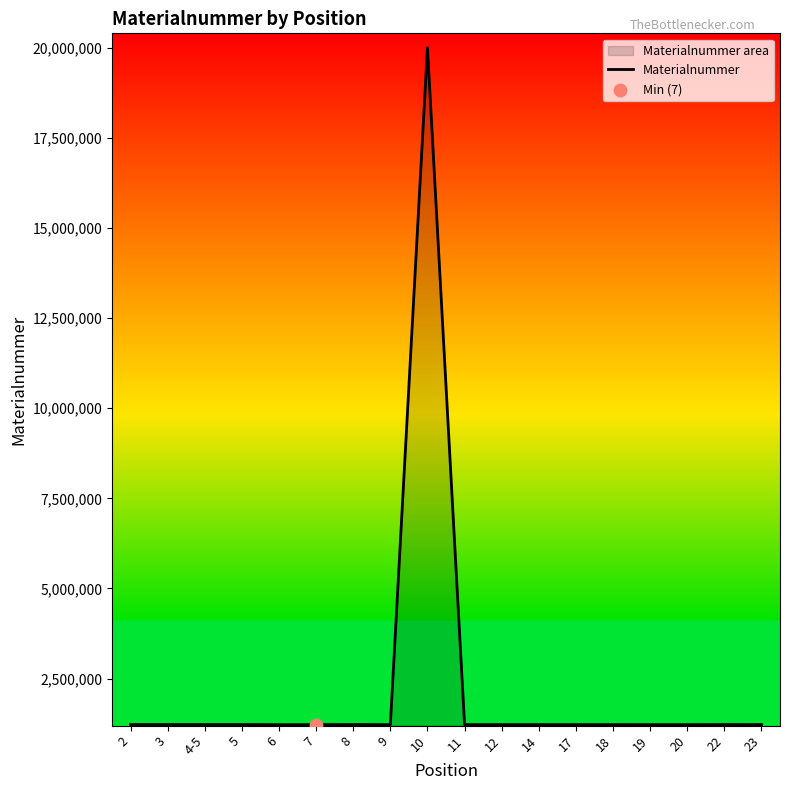

Between 23 and 3, which is larger?

3